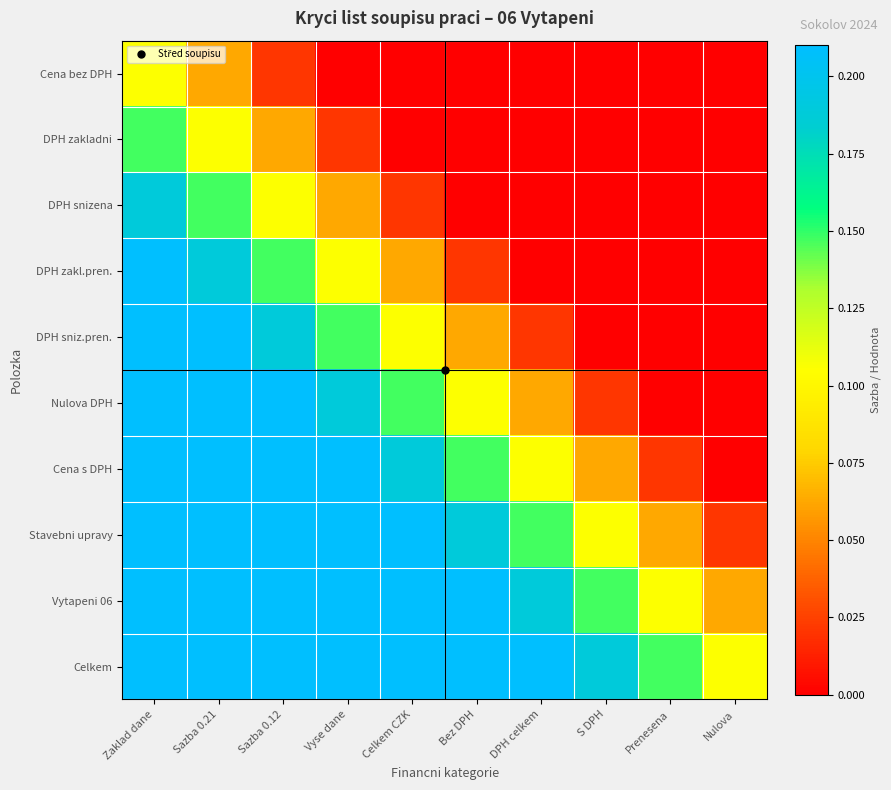

Which series has the largest range (max minus min)?

DPH zakl.pren.